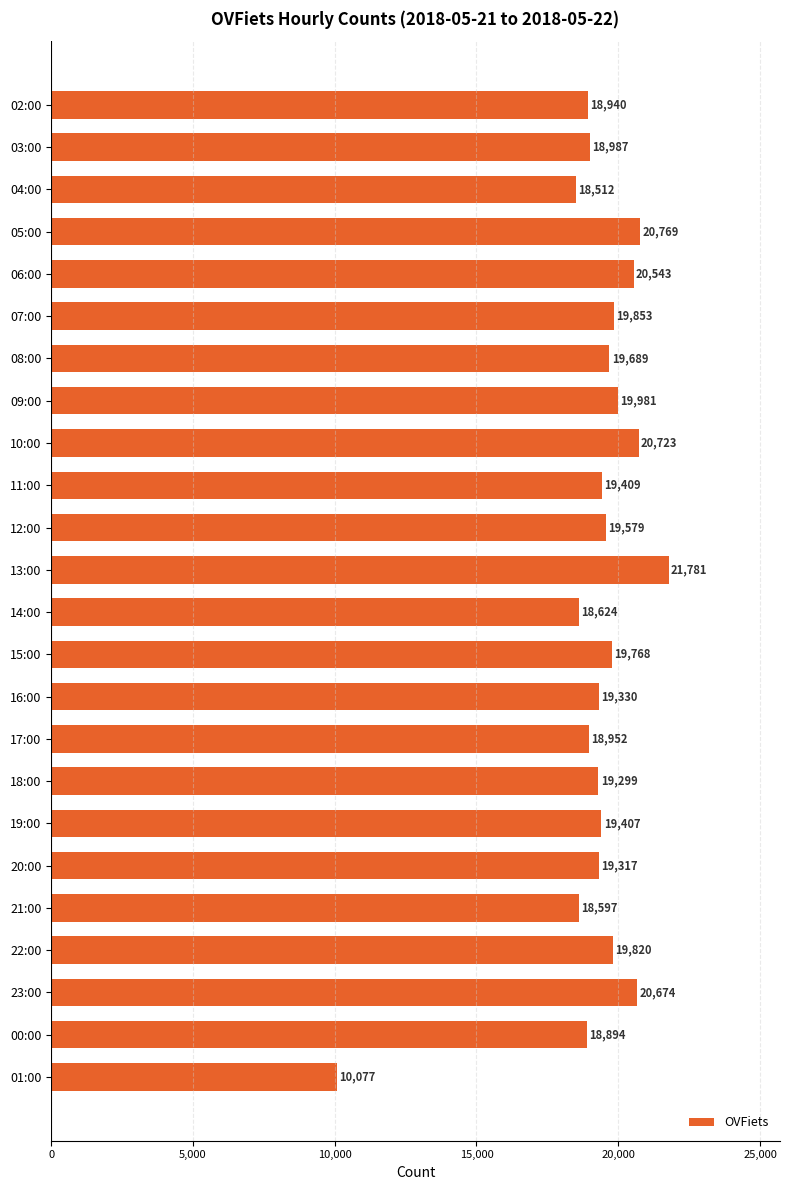

What is the smallest value displayed?

10077